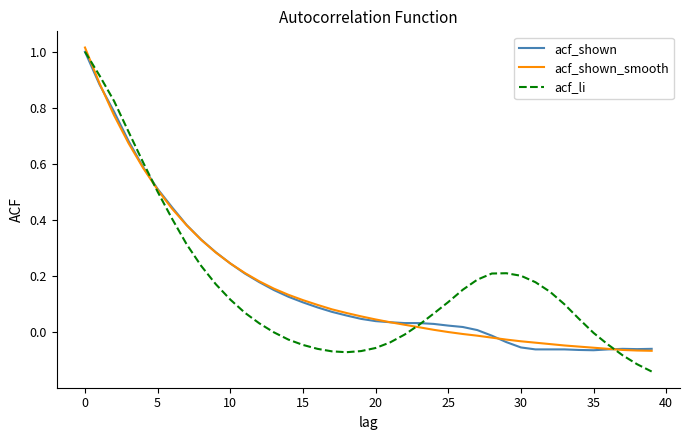

List the series in order of their overall mean, lowest first.

acf_li, acf_shown, acf_shown_smooth